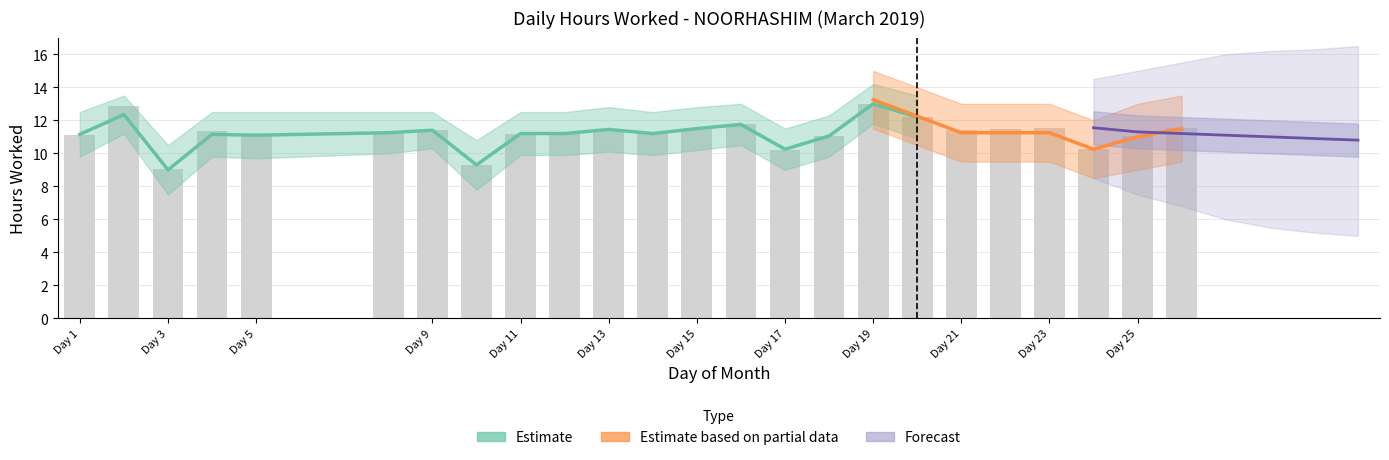

Which series changed the most between 8 and 16?

Estimate_upper